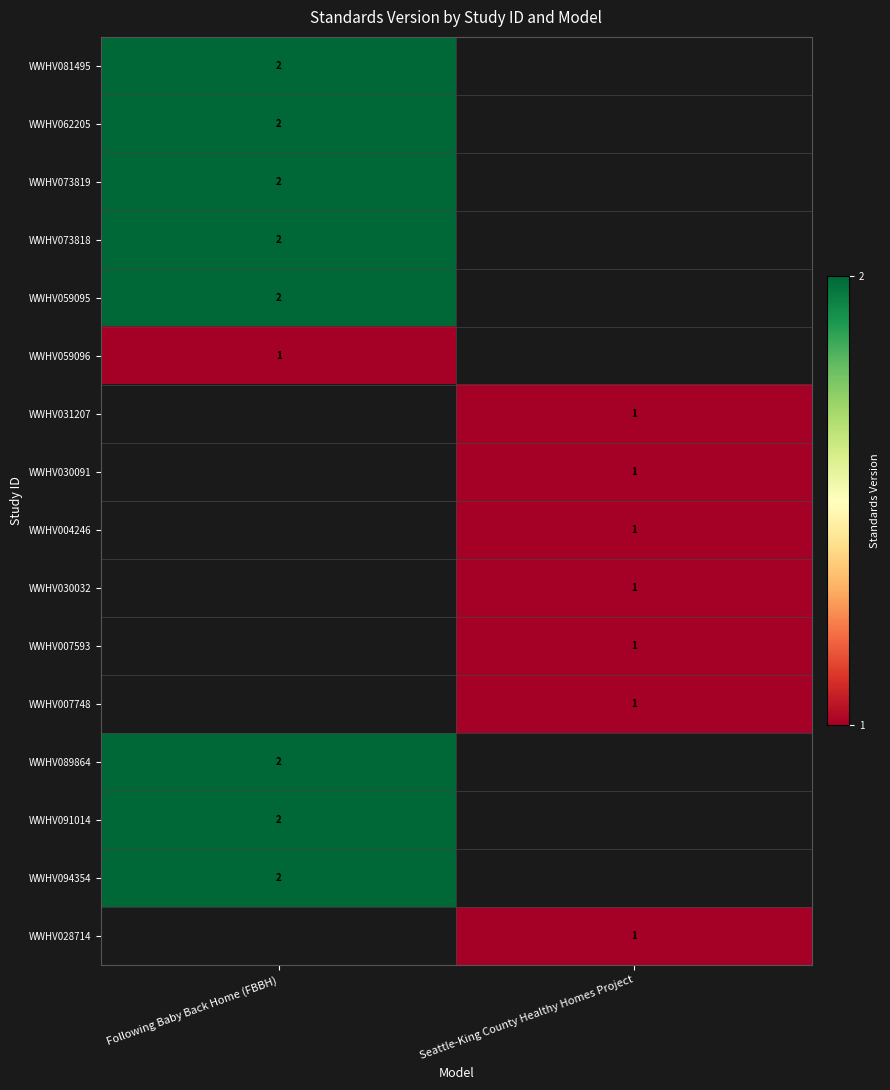

The value of WWHV062205 at Following Baby Back Home (FBBH) is 3. True or false?

False